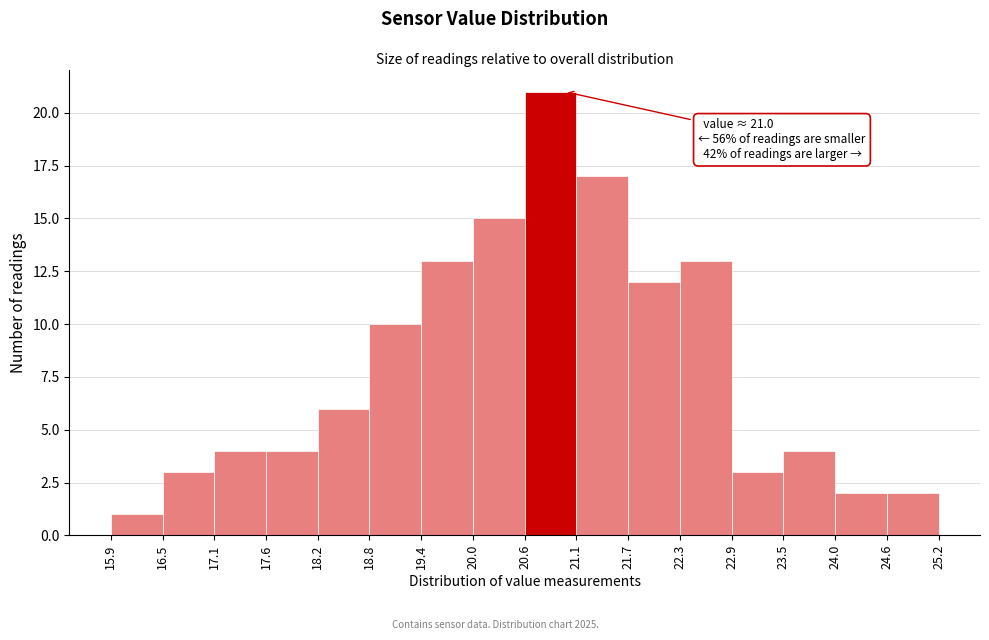

Which range on the x-axis has the tallest bar?

20.6 to 21.1